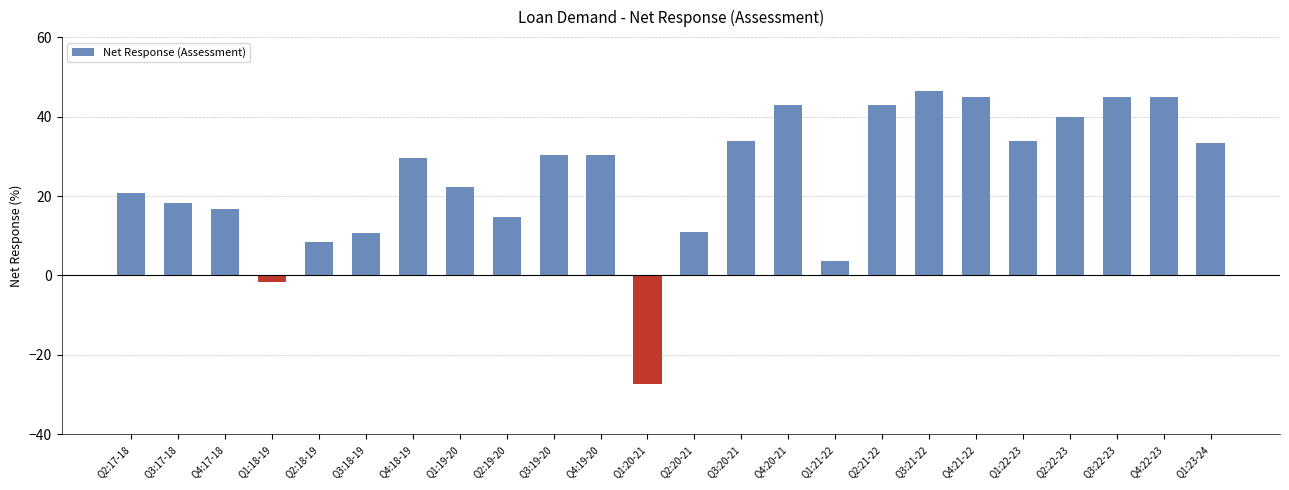

What is the value of the 23rd bar from the left?

44.8